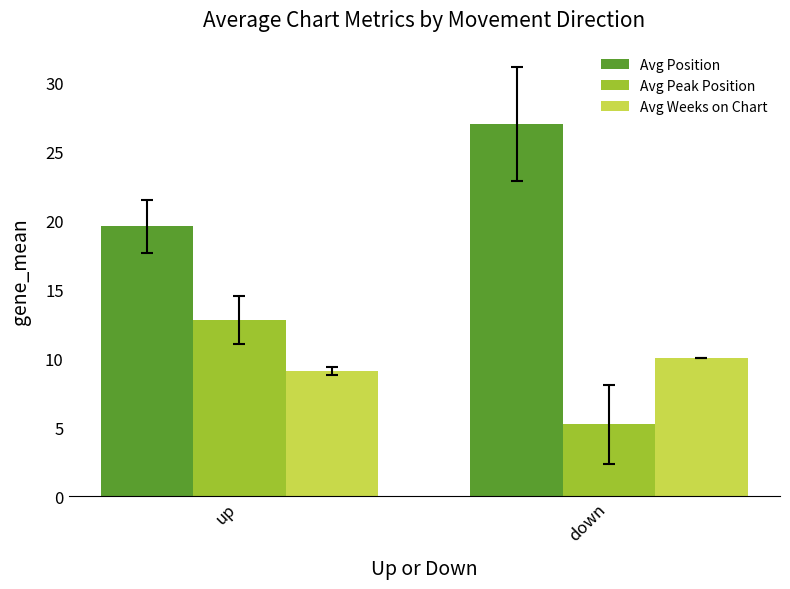

True or false: Avg Weeks on Chart has a value of 15.4 at up.

False